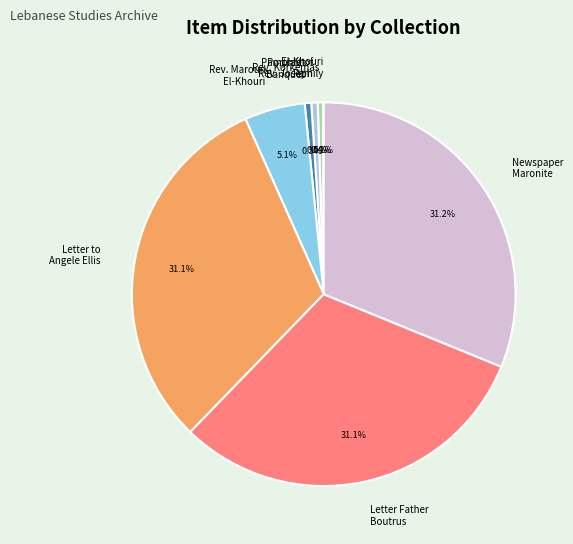

Is there any slice that represents more than half of the pie?

No